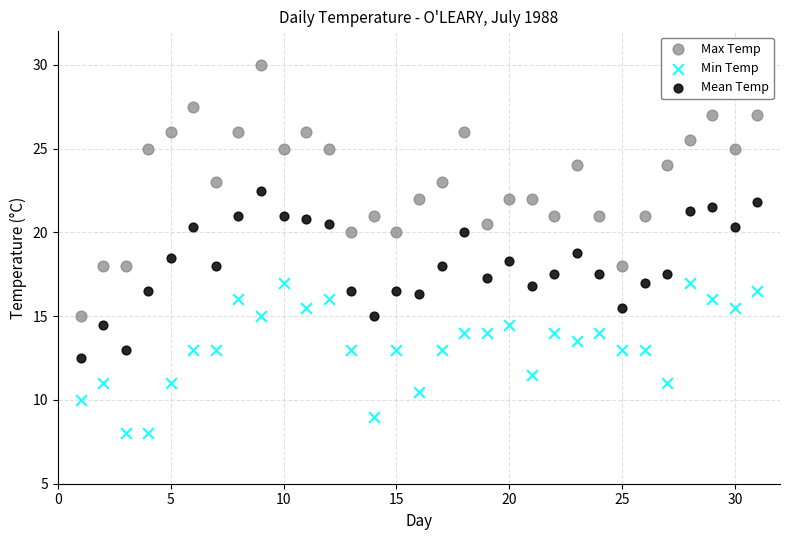

Which series has the largest Y range (max minus min)?

Max Temp